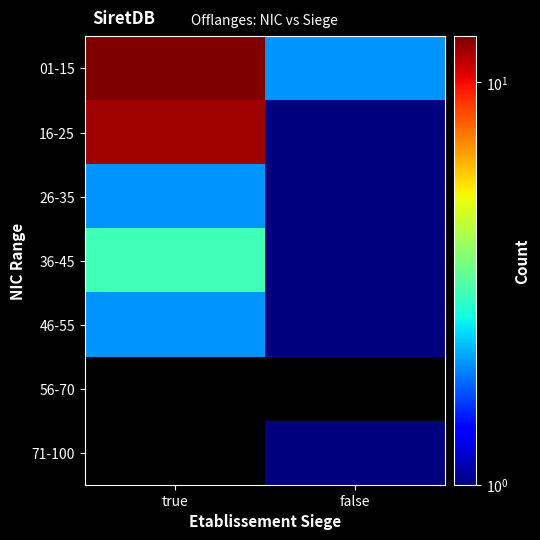

How many categories are shown in the chart?

2